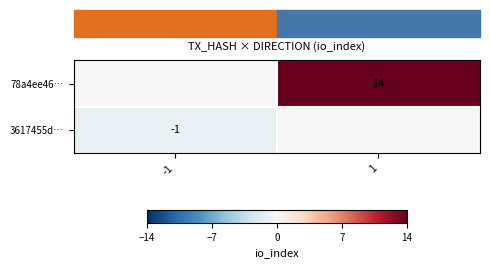

What is the spread (max minus min) of values at 1?

14